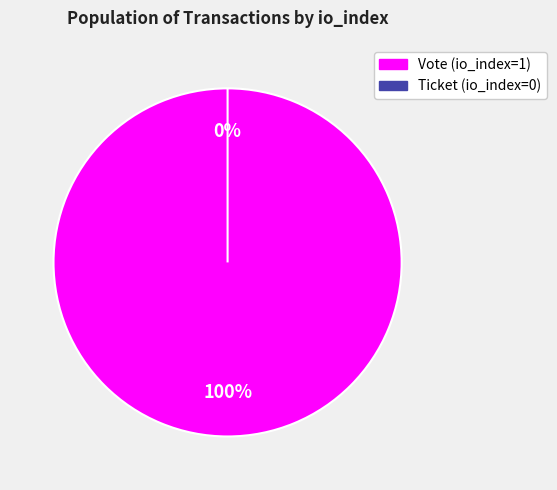

How many slices are in this pie chart?

2